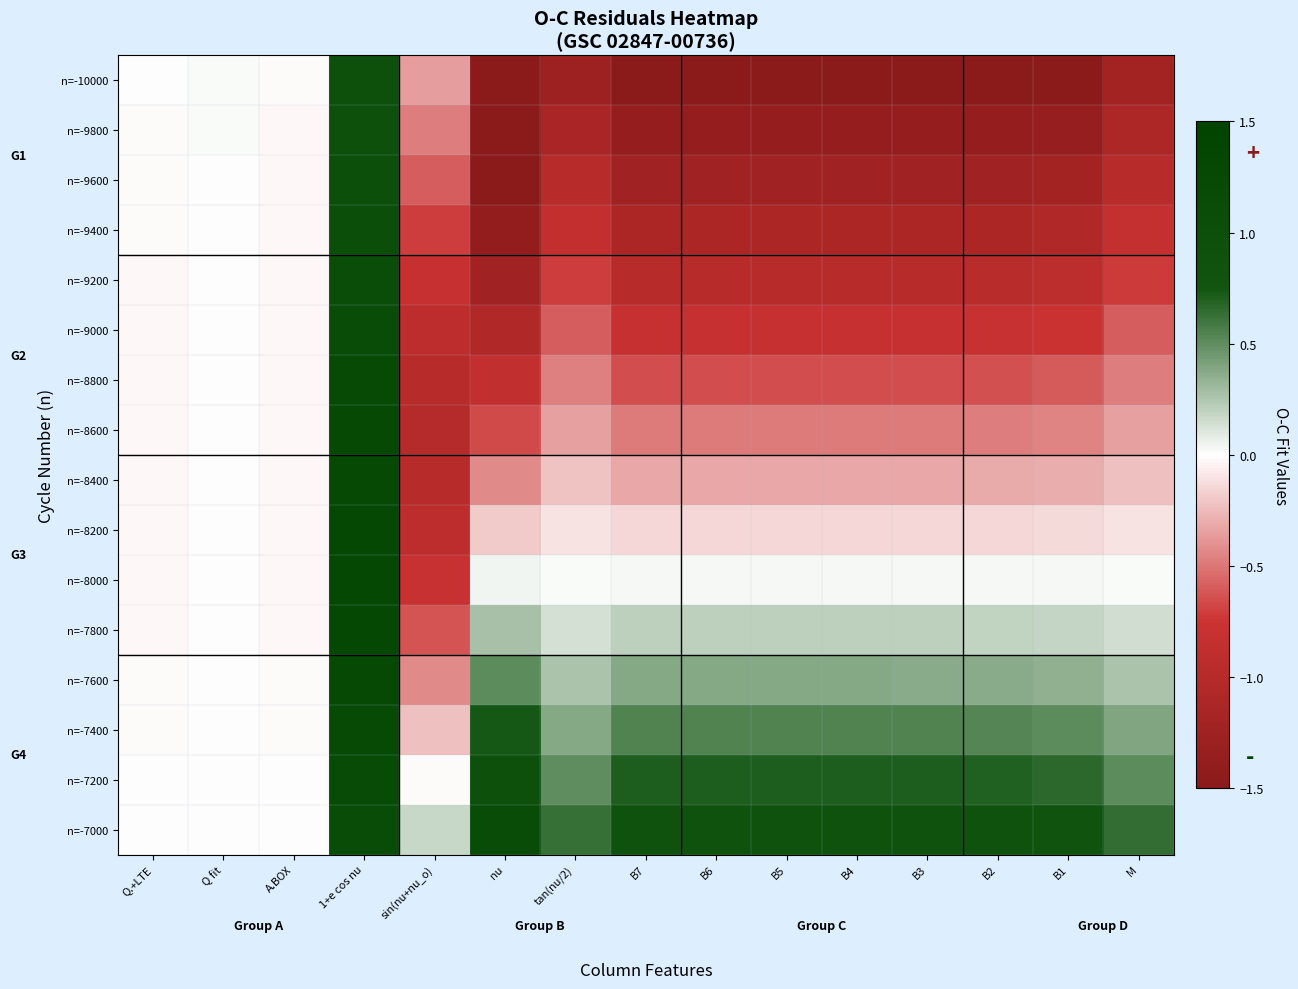

Which series has the largest total across all categories?

n=-7000